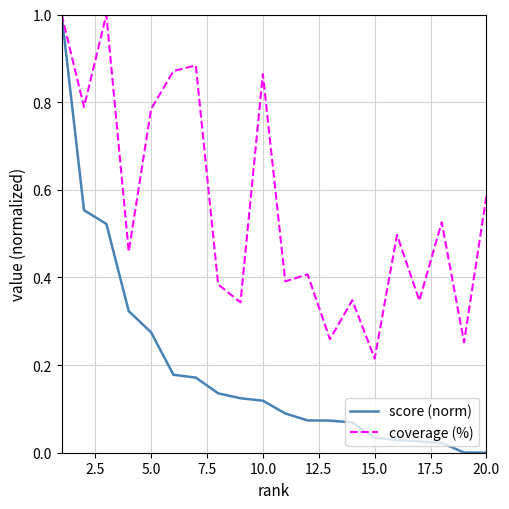

Which series has the widest spread of values?

score (norm)